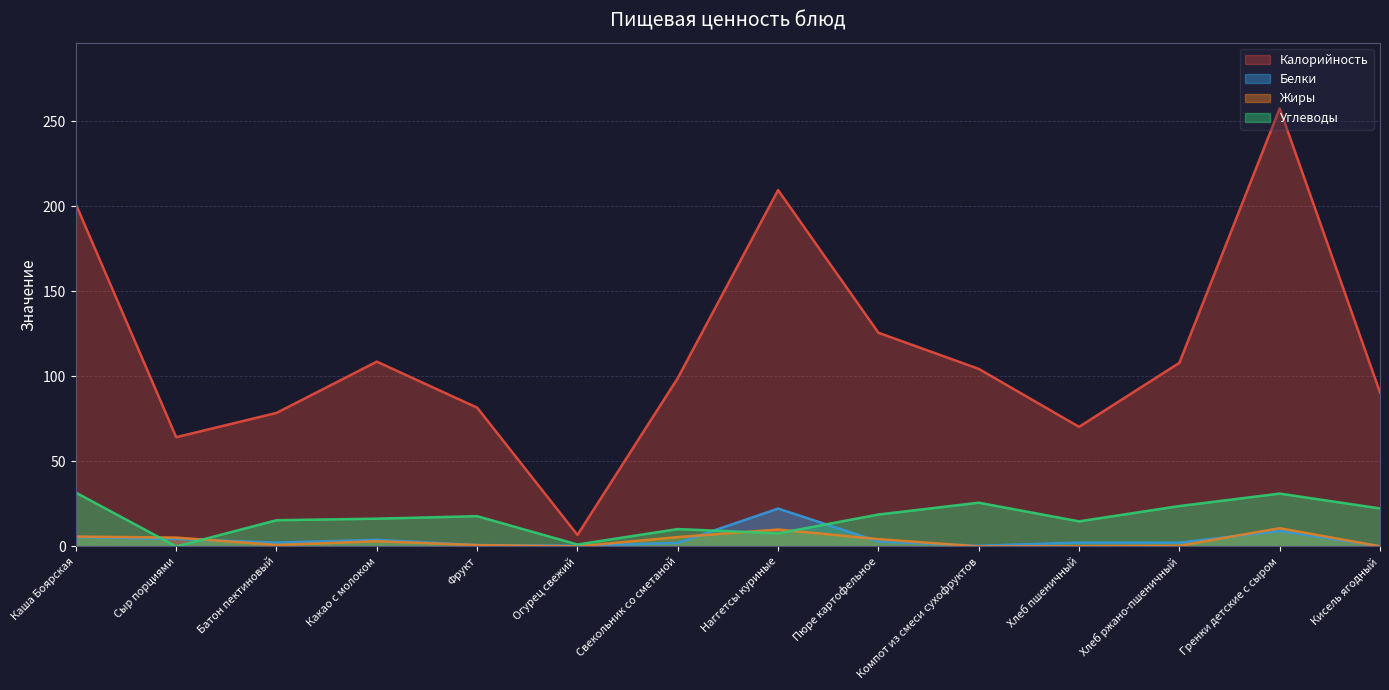

True or false: Белки has a value of 1.5 at Батон пектиновый.

False